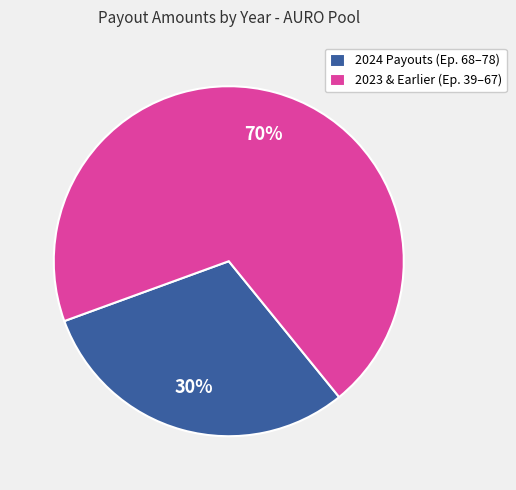

The 2023 & Earlier (Ep. 39–67) slice represents 58% of the pie. True or false?

False